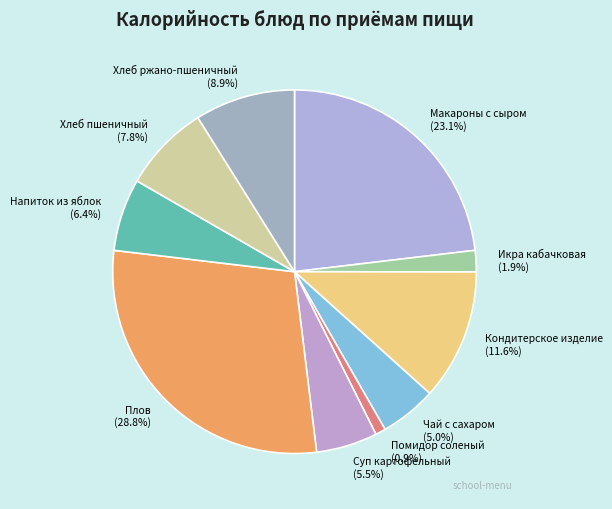

Do Суп картофельный and Чай с сахаром together represent more than half of the pie?

No